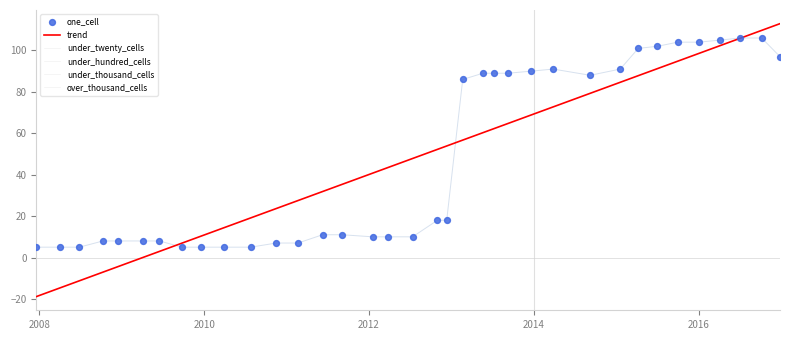

Which series has the widest spread of Y values?

one_cell